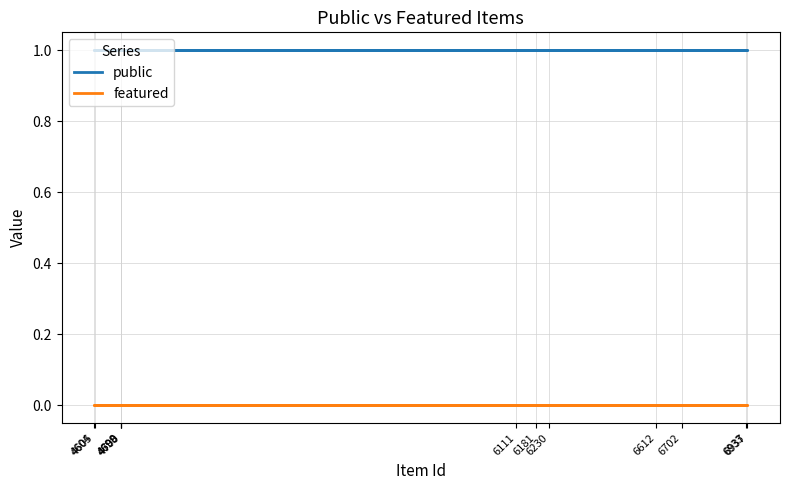

Is the value of public at 6181 greater than the value of featured at 6937?

Yes